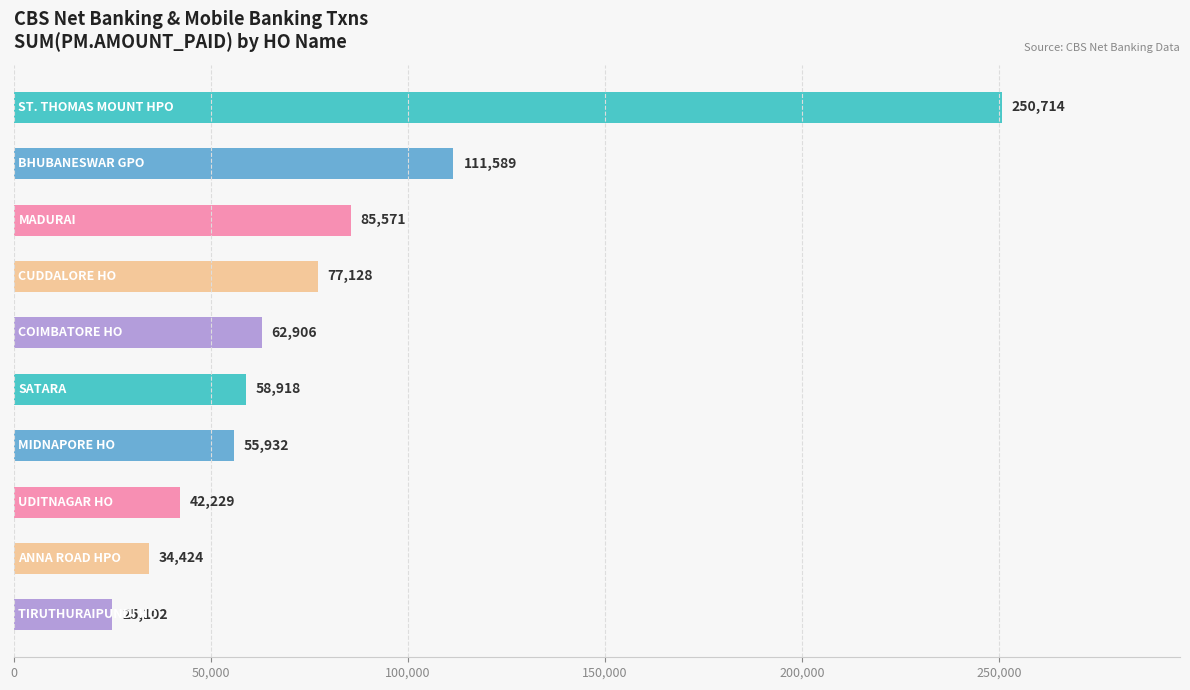

What is the difference between the maximum and minimum values?

225612